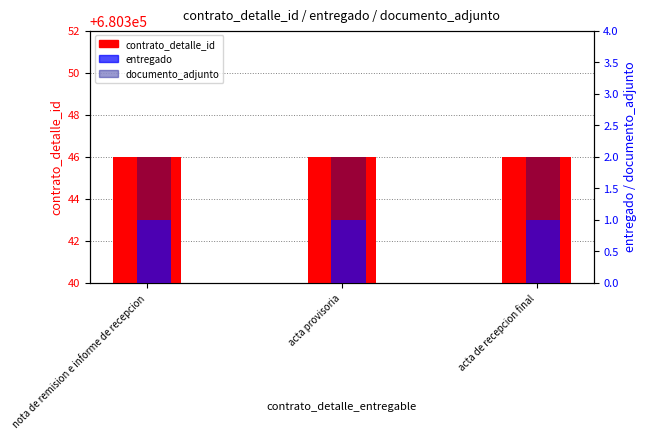

What position from the right is acta de recepcion final?

1